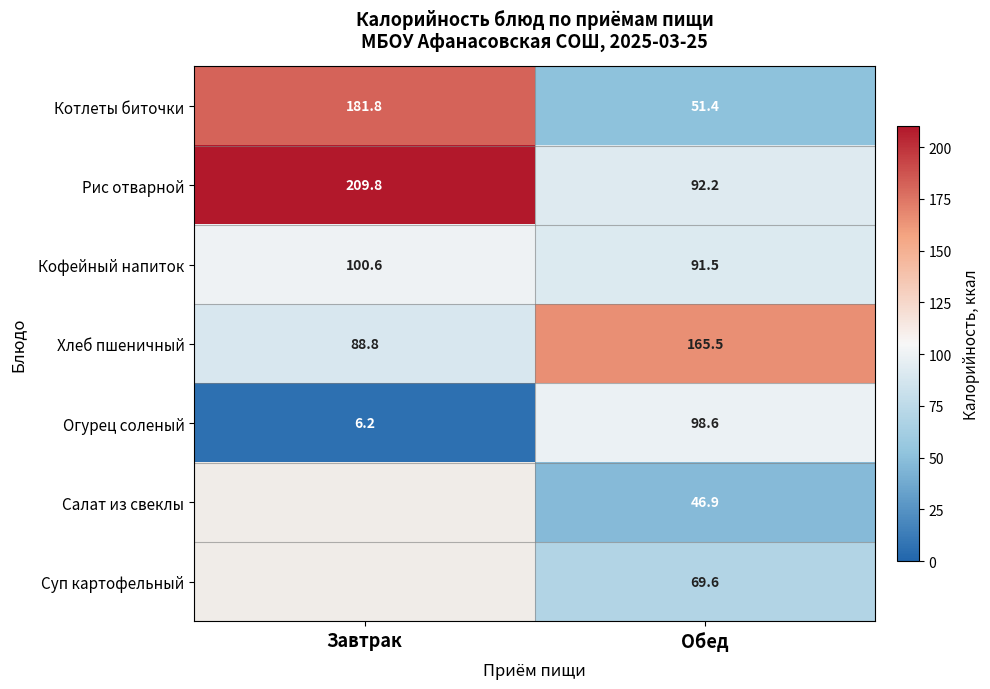

Where does the Котлеты биточки series first go above 181?

Завтрак